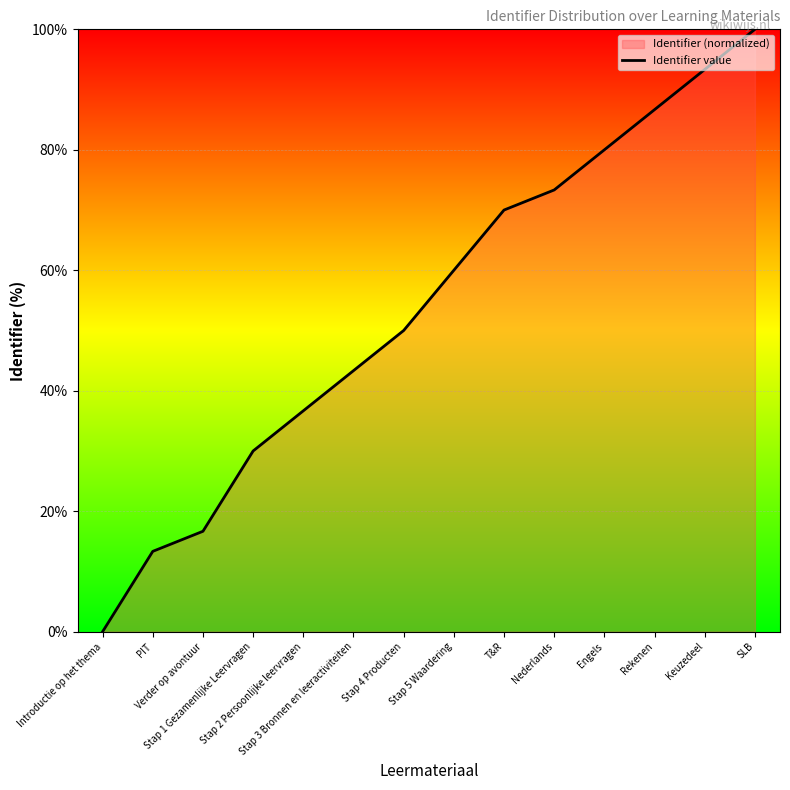

At which label is the value closest to 50?

Stap 4 Producten